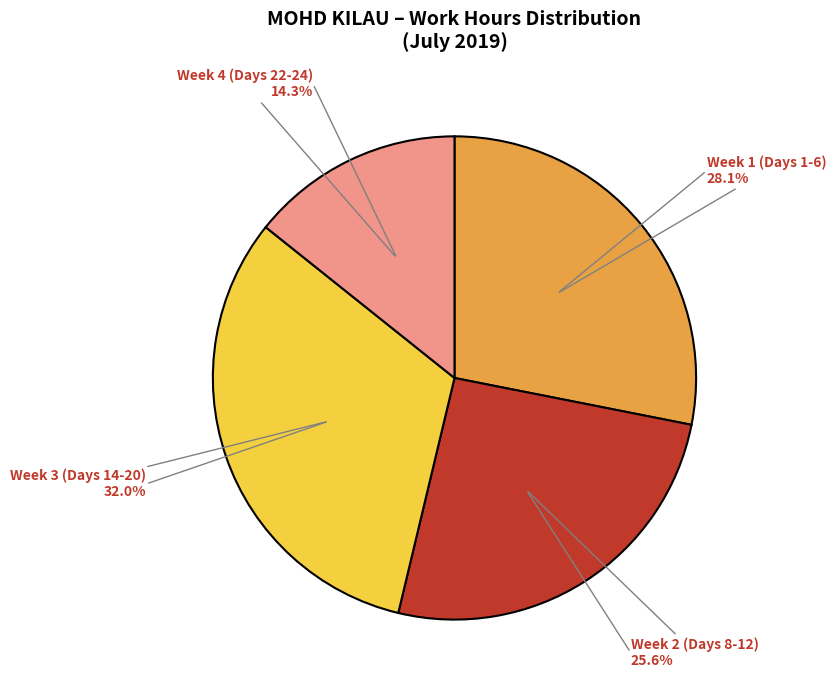

Is there a majority slice in this chart?

No